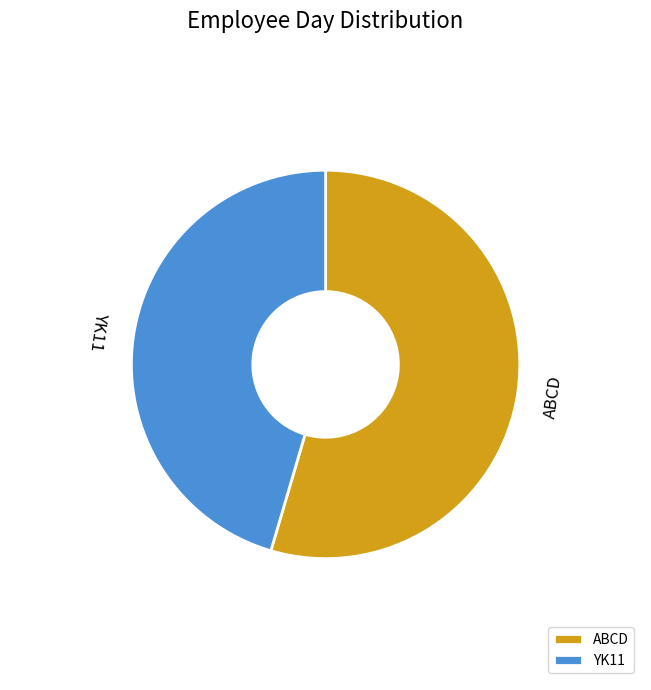

Do YK11 and ABCD together represent more than half of the pie?

Yes